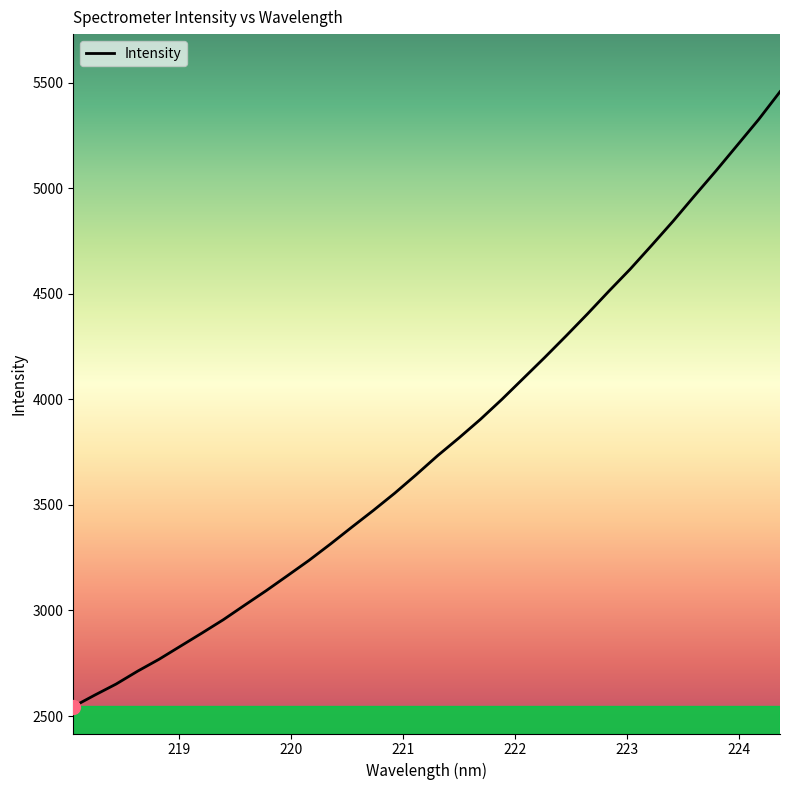

How many series are shown in this chart?

1